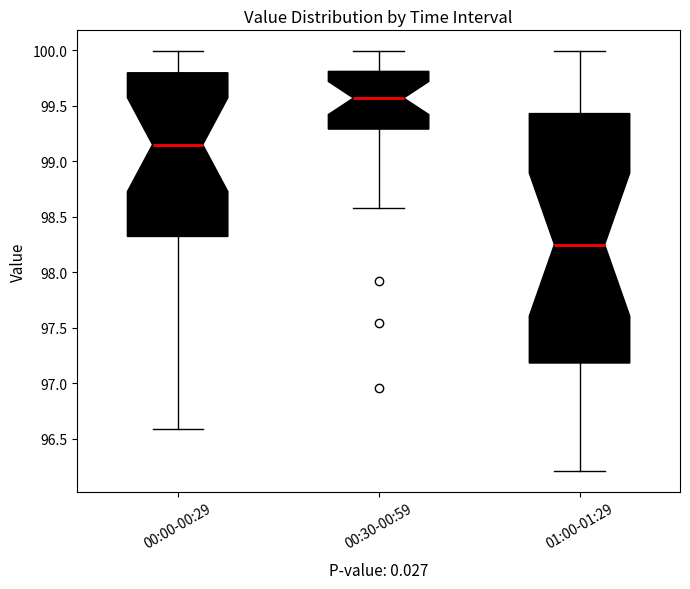

Where is the upper edge of the box for 00:30-00:59 on the y-axis? The values are not printed on the chart, so give them approximately, as read against the axis.

99.80